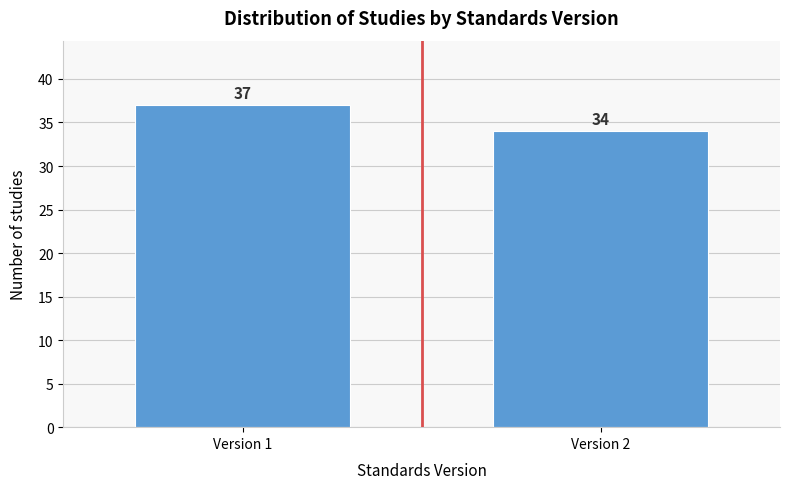

Reading left to right, what are all the values shown in this chart?

37	34